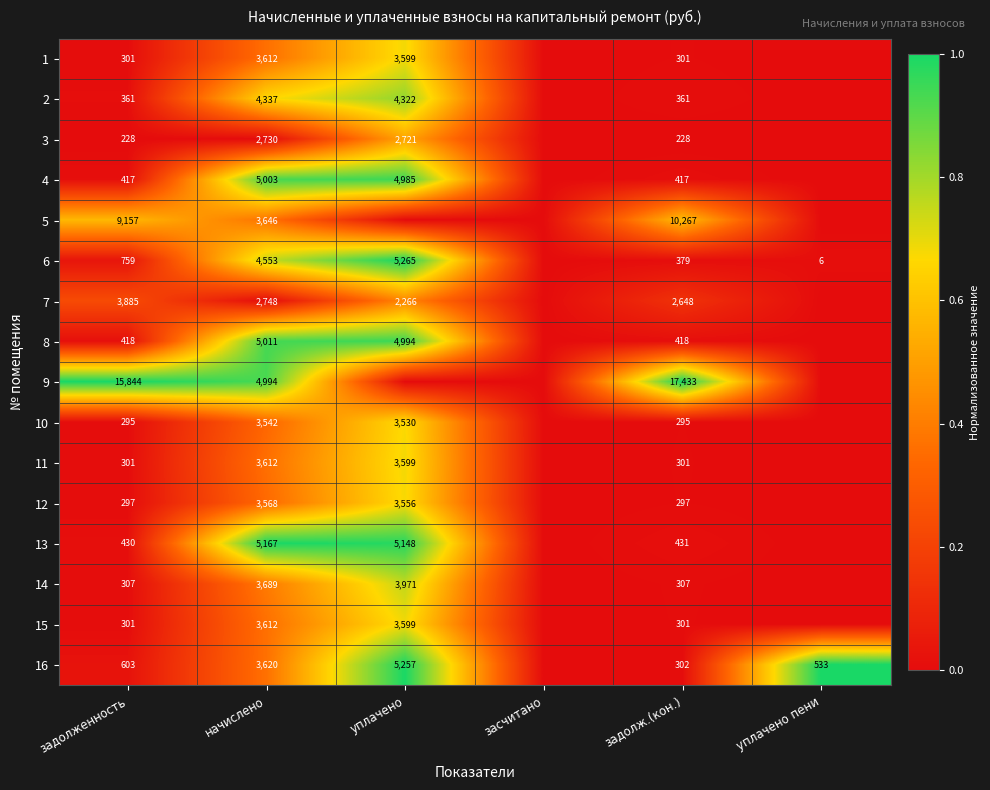

The 8 series shows 4994 at уплачено. True or false?

True